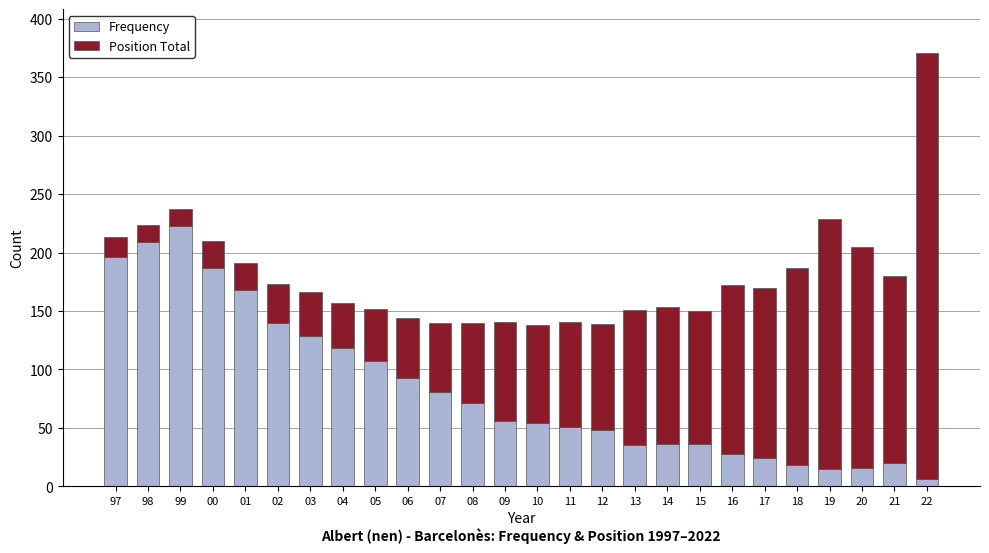

What is the highest value of the Frequency series?

223